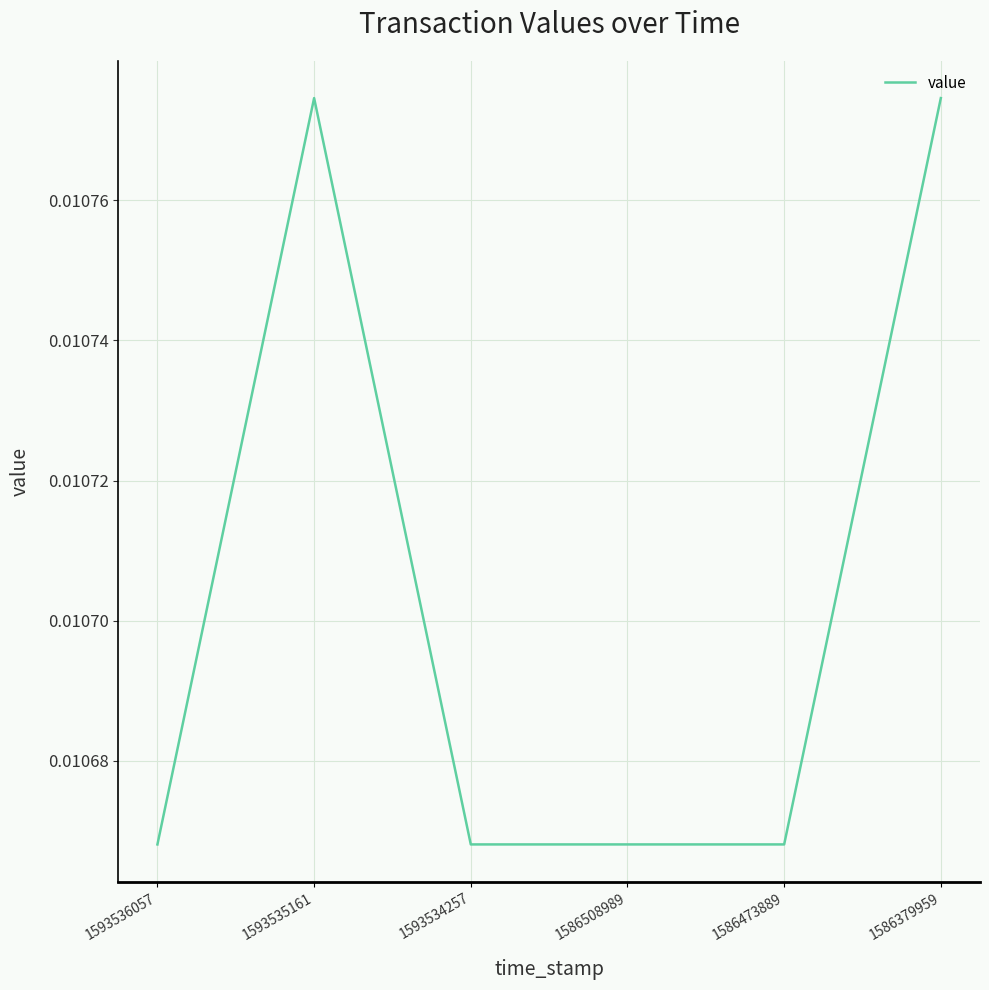

How many values are between 0 and 1?

6